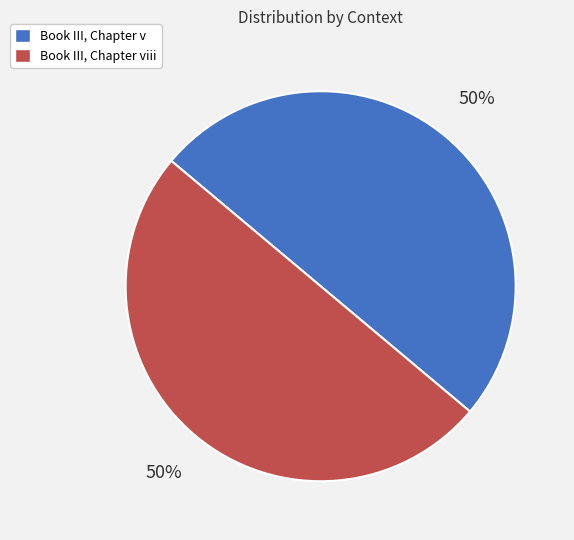

The Book III, Chapter v slice represents 50% of the pie. True or false?

True